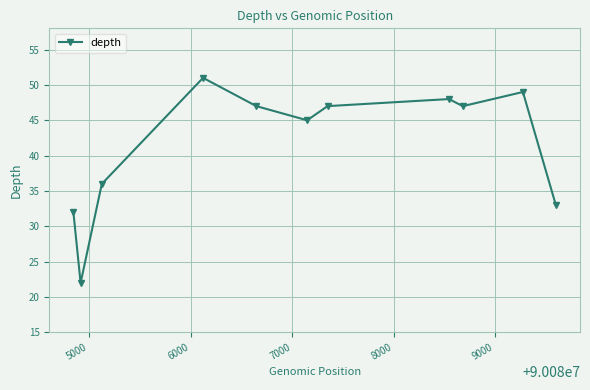

What is the smallest value displayed?

22